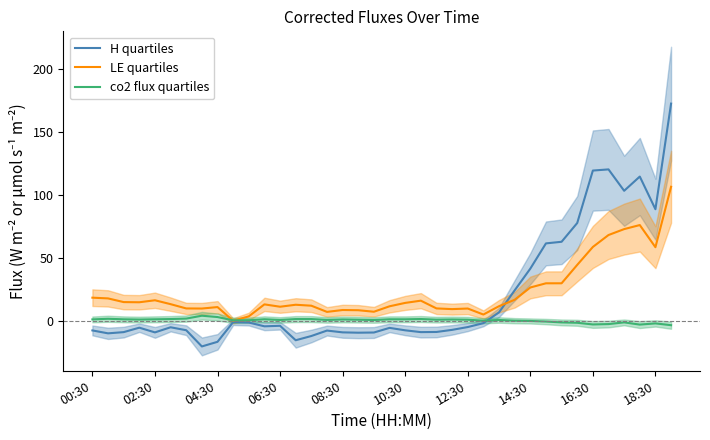

How many values in the LE quartiles series exceed 13?

20